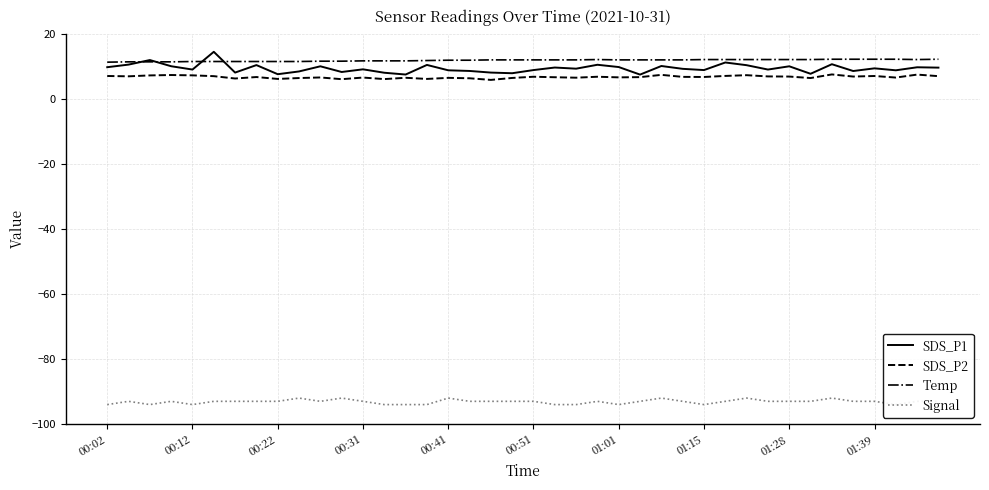

Reading right to left, transcribe all the data shown in this chart.

SDS_P1: 9.5	9.6	8.7	9.3	8.5	10.6	7.6	9.9	8.9	10.3	11.1	8.8	9.2	10.0	7.4	9.7	10.4	9.2	9.6	8.8	7.8	8.0	8.5	8.7	10.3	7.4	8.0	9.0	8.2	9.9	8.3	7.5	10.3	8.0	14.4	8.9	9.9	11.8	10.4	9.7
SDS_P2: 6.9	7.4	6.5	7.0	6.8	7.4	6.3	6.8	6.8	7.2	7.0	6.7	6.7	7.3	6.6	6.5	6.7	6.4	6.6	6.7	6.3	5.8	6.2	6.4	6.0	6.4	6.0	6.5	6.0	6.5	6.3	6.0	6.6	6.2	6.9	7.2	7.2	7.1	6.8	7.0
Temp: 12.1	12.0	12.1	12.1	12.1	12.1	12.0	12.0	12.0	12.0	12.0	12.0	11.9	11.9	11.9	11.9	12.0	11.9	11.9	11.9	11.9	11.9	11.8	11.8	11.7	11.6	11.6	11.6	11.5	11.5	11.4	11.4	11.4	11.4	11.4	11.4	11.3	11.3	11.3	11.2
Signal: -93.0	-93.0	-94.0	-93.0	-93.0	-92.0	-93.0	-93.0	-93.0	-92.0	-93.0	-94.0	-93.0	-92.0	-93.0	-94.0	-93.0	-94.0	-94.0	-93.0	-93.0	-93.0	-93.0	-92.0	-94.0	-94.0	-94.0	-93.0	-92.0	-93.0	-92.0	-93.0	-93.0	-93.0	-93.0	-94.0	-93.0	-94.0	-93.0	-94.0